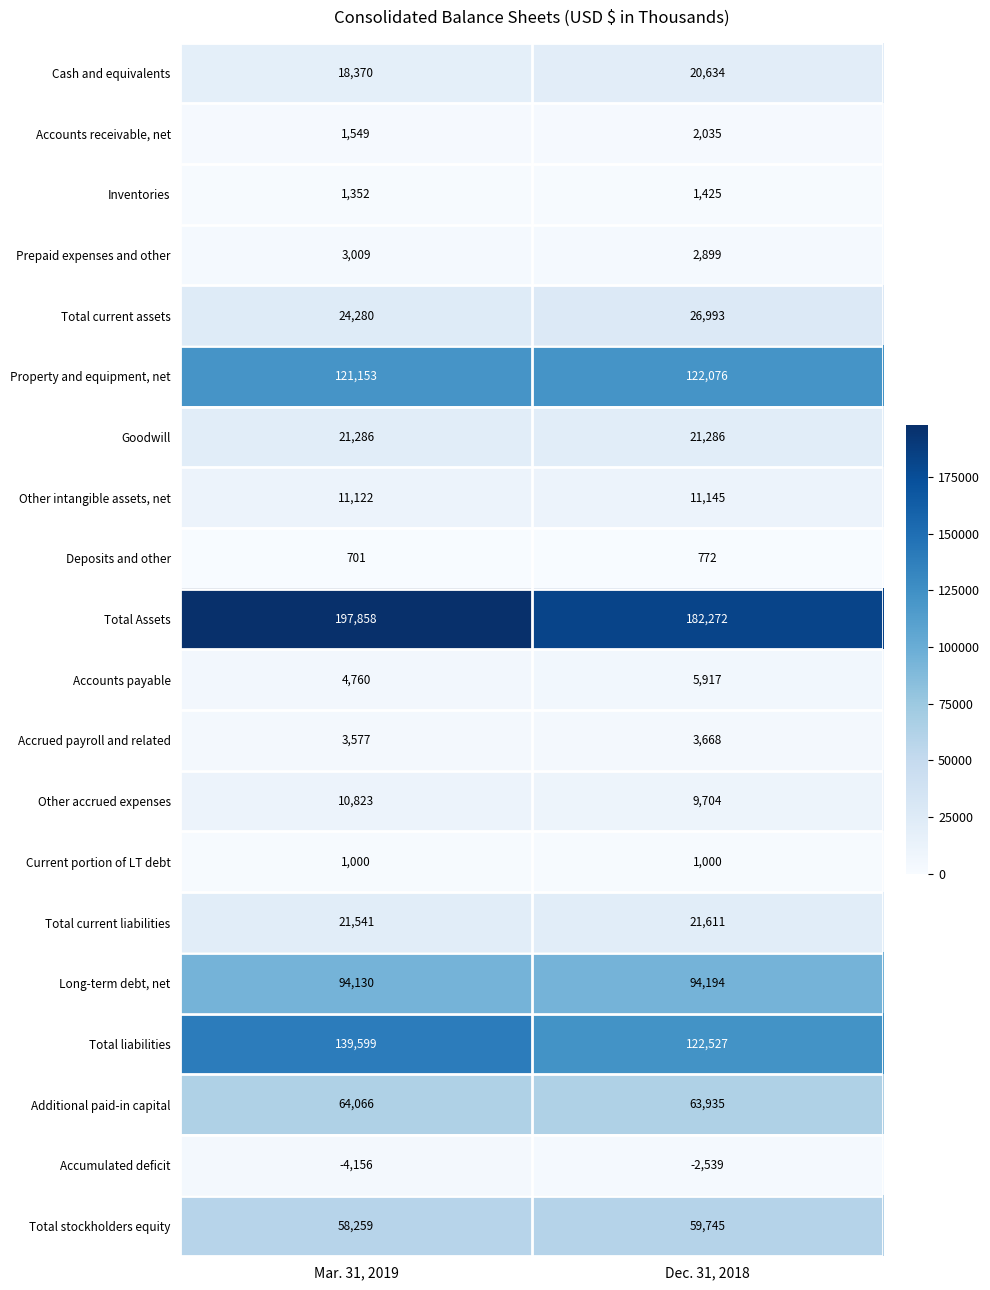

The value of Cash and equivalents at Dec. 31, 2018 is 20634. True or false?

True